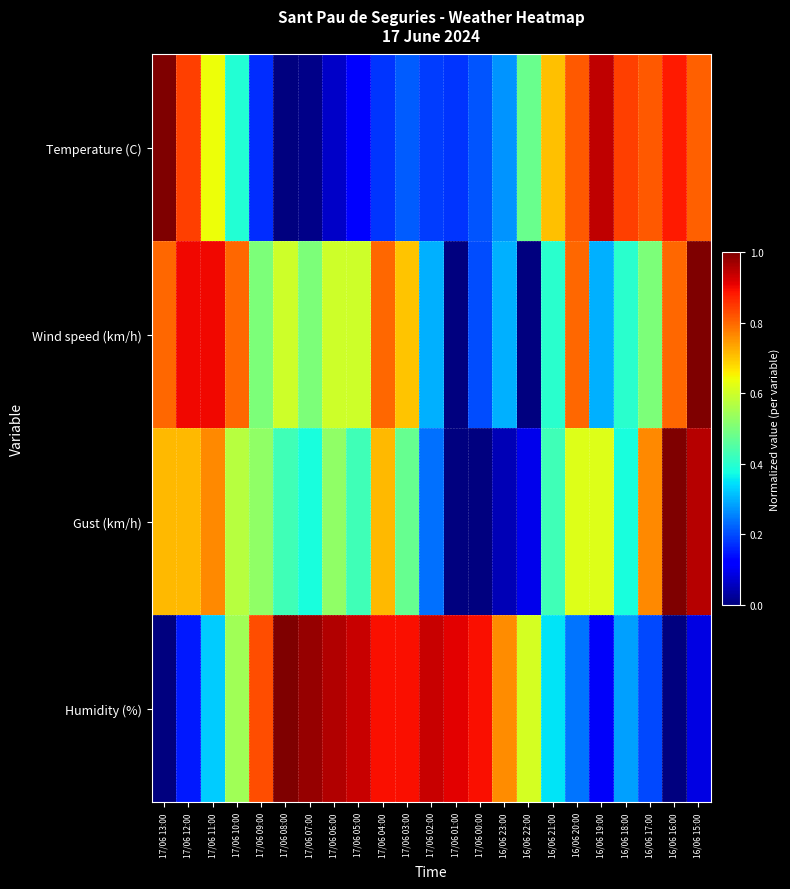

Reading left to right, extract all data points from this chart.

Temperature (C): 17/06 13:00=1.0	17/06 12:00=0.8	17/06 11:00=0.6	17/06 10:00=0.4	17/06 09:00=0.2	17/06 08:00=0.0	17/06 07:00=0.0	17/06 06:00=0.1	17/06 05:00=0.1	17/06 04:00=0.2	17/06 03:00=0.2	17/06 02:00=0.2	17/06 01:00=0.2	17/06 00:00=0.2	16/06 23:00=0.3	16/06 22:00=0.5	16/06 21:00=0.7	16/06 20:00=0.8	16/06 19:00=0.9	16/06 18:00=0.8	16/06 17:00=0.8	16/06 16:00=0.9	16/06 15:00=0.8
Wind speed (km/h): 17/06 13:00=0.8	17/06 12:00=0.9	17/06 11:00=0.9	17/06 10:00=0.8	17/06 09:00=0.5	17/06 08:00=0.6	17/06 07:00=0.5	17/06 06:00=0.6	17/06 05:00=0.6	17/06 04:00=0.8	17/06 03:00=0.7	17/06 02:00=0.3	17/06 01:00=0.0	17/06 00:00=0.2	16/06 23:00=0.3	16/06 22:00=0.0	16/06 21:00=0.4	16/06 20:00=0.8	16/06 19:00=0.3	16/06 18:00=0.4	16/06 17:00=0.5	16/06 16:00=0.8	16/06 15:00=1.0
Gust (km/h): 17/06 13:00=0.7	17/06 12:00=0.7	17/06 11:00=0.8	17/06 10:00=0.6	17/06 09:00=0.5	17/06 08:00=0.4	17/06 07:00=0.4	17/06 06:00=0.5	17/06 05:00=0.4	17/06 04:00=0.7	17/06 03:00=0.5	17/06 02:00=0.2	17/06 01:00=0.0	17/06 00:00=0.0	16/06 23:00=0.0	16/06 22:00=0.1	16/06 21:00=0.4	16/06 20:00=0.6	16/06 19:00=0.6	16/06 18:00=0.4	16/06 17:00=0.8	16/06 16:00=1.0	16/06 15:00=1.0
Humidity (%): 17/06 13:00=0.0	17/06 12:00=0.2	17/06 11:00=0.3	17/06 10:00=0.5	17/06 09:00=0.8	17/06 08:00=1.0	17/06 07:00=1.0	17/06 06:00=1.0	17/06 05:00=0.9	17/06 04:00=0.9	17/06 03:00=0.9	17/06 02:00=0.9	17/06 01:00=0.9	17/06 00:00=0.9	16/06 23:00=0.8	16/06 22:00=0.6	16/06 21:00=0.3	16/06 20:00=0.2	16/06 19:00=0.1	16/06 18:00=0.3	16/06 17:00=0.2	16/06 16:00=0.0	16/06 15:00=0.1